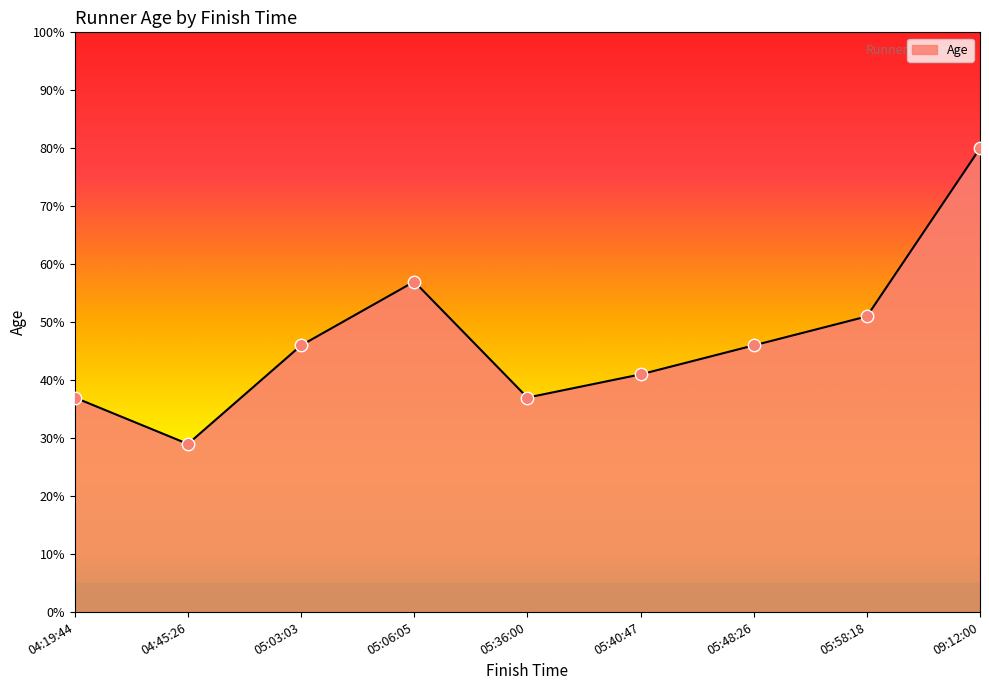

Which has a higher value, 05:06:05 or 05:40:47?

05:06:05